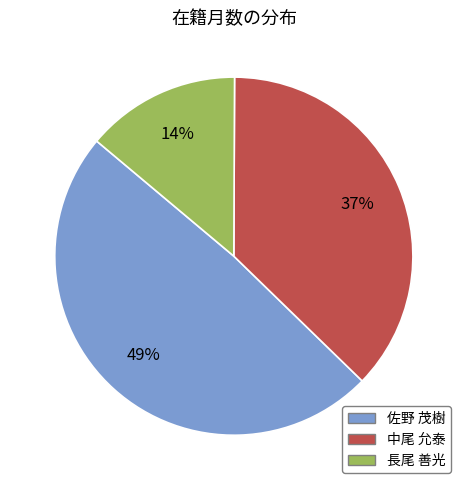

Which slice is the largest?

佐野 茂樹